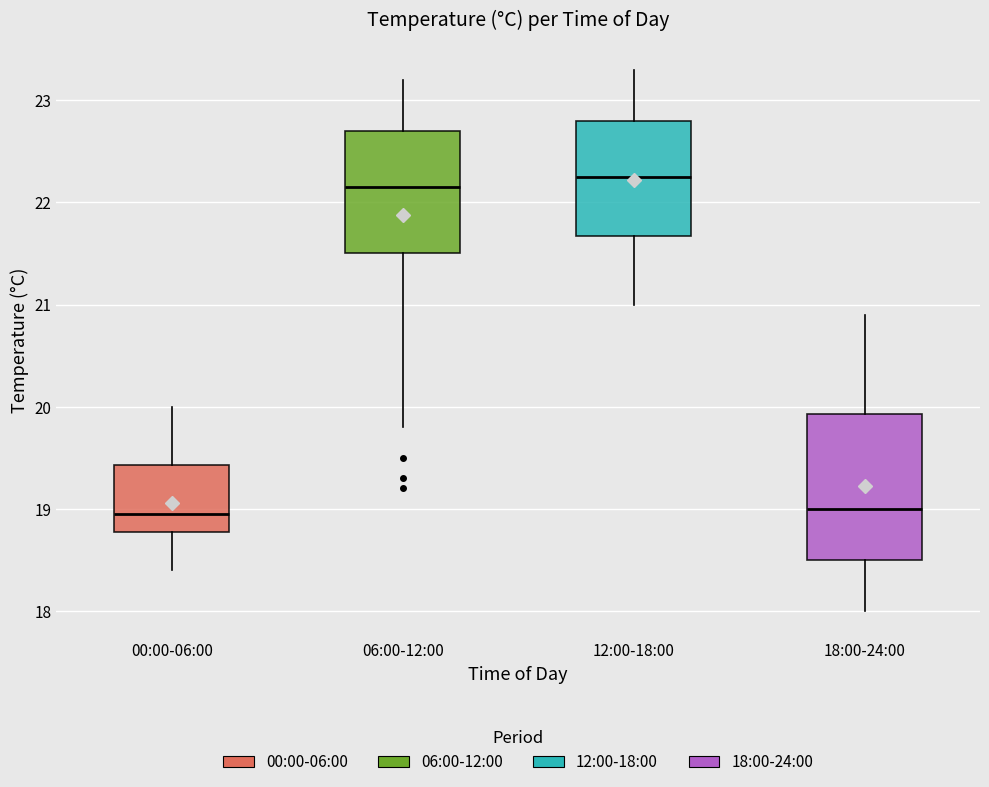

Where is the lower edge of the box for 00:00-06:00 on the y-axis? The values are not printed on the chart, so give them approximately, as read against the axis.

18.8